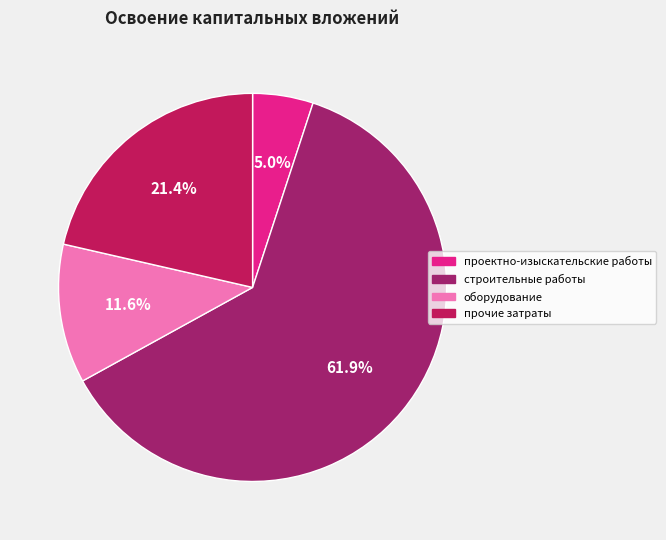

To the nearest percent, what portion does проектно-изыскательские работы represent?

5%